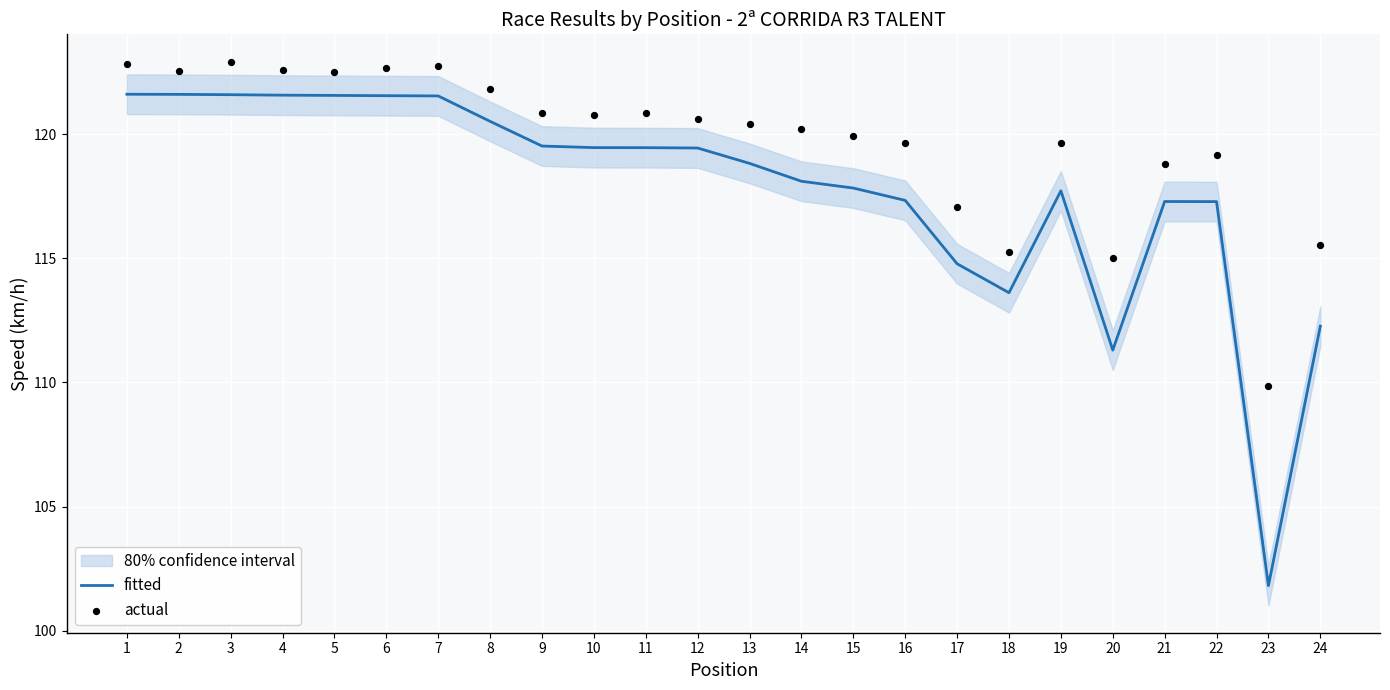

Is the value of actual at 19 greater than the value of fitted at 16?

Yes